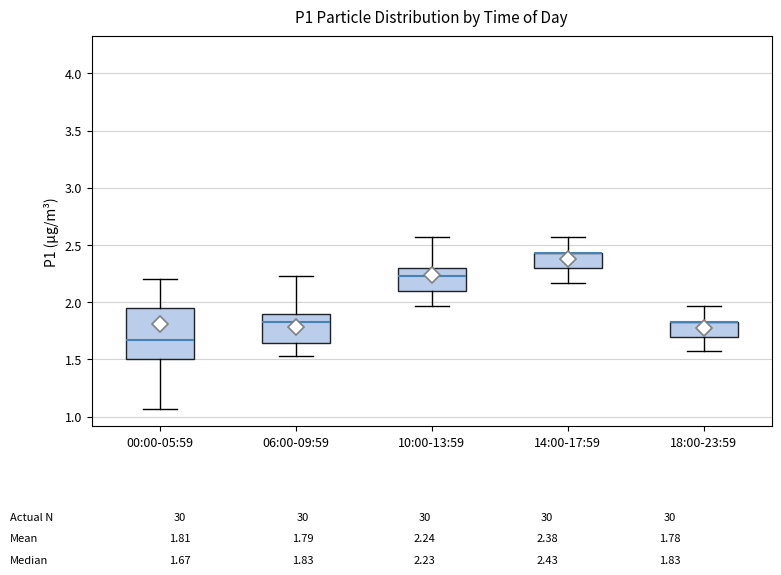

Comparing the boxes themselves (not the whiskers), which one is the tallest?

00:00-05:59